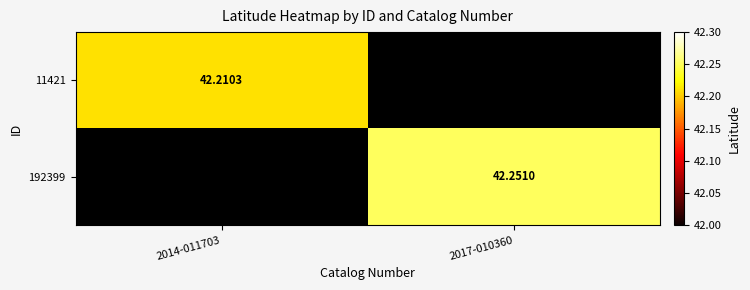

Is the value of 192399 at 2017-010360 greater than the value of 11421 at 2014-011703?

Yes